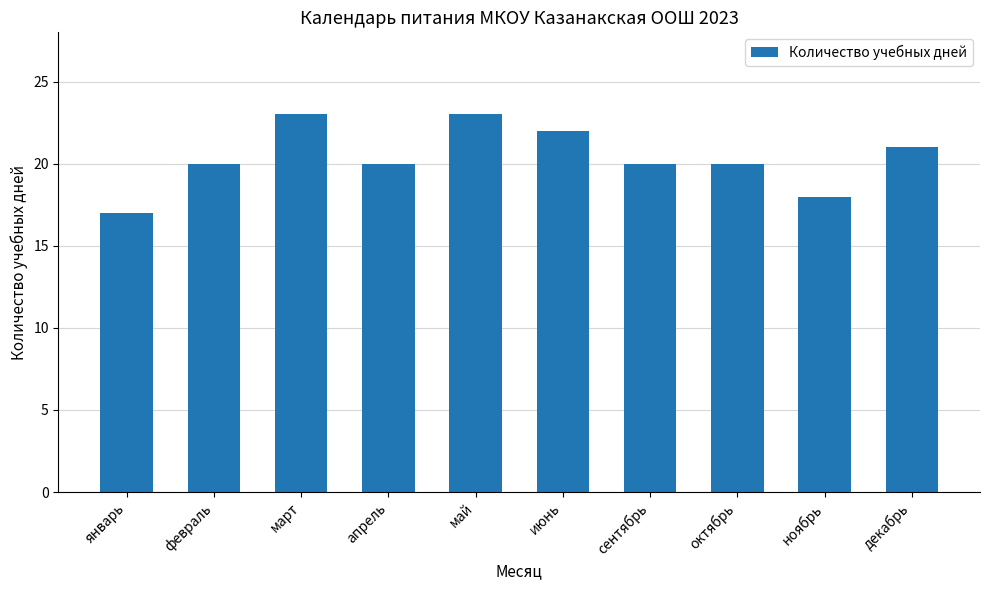

Reading right to left, list all the values displayed in this chart.

декабрь=21	ноябрь=18	октябрь=20	сентябрь=20	июнь=22	май=23	апрель=20	март=23	февраль=20	январь=17